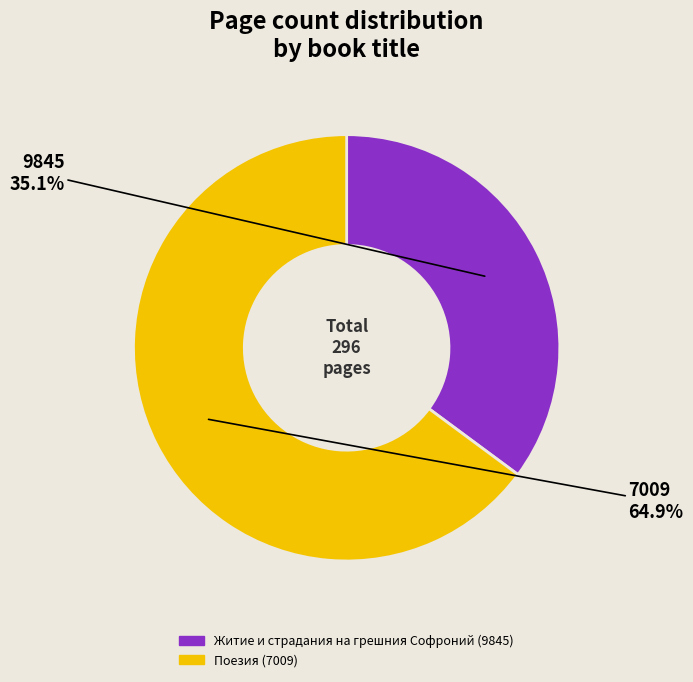

What percentage is the Житие и страдания на грешния Софроний (9845) slice, to the nearest percent?

35%